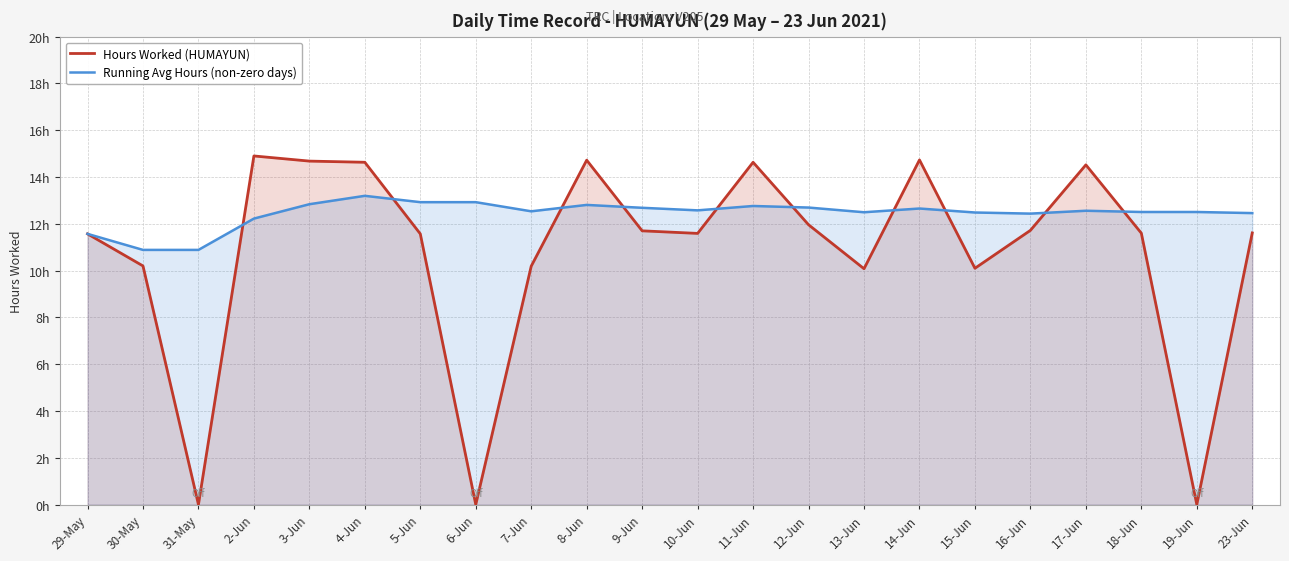

Reading left to right, extract all data points from this chart.

Hours Worked (HUMAYUN): 11.6	10.2	0.0	14.9	14.7	14.6	11.6	0.0	10.2	14.7	11.7	11.6	14.6	12.0	10.1	14.7	10.1	11.7	14.5	11.6	0.0	11.6
Running Avg Hours (non-zero days): 11.6	10.9	10.9	12.2	12.8	13.2	12.9	12.9	12.5	12.8	12.7	12.6	12.8	12.7	12.5	12.7	12.5	12.4	12.6	12.5	12.5	12.5